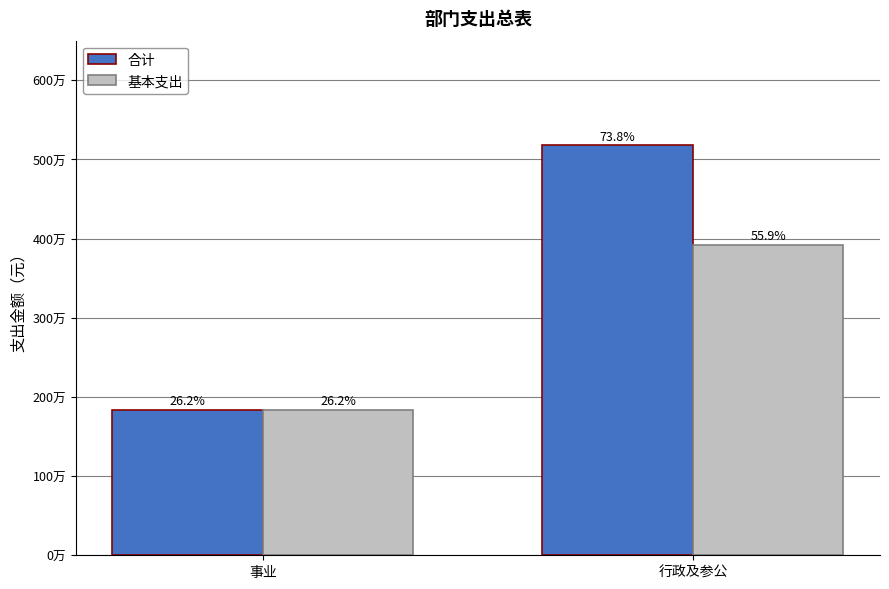

Rank the series at 行政及参公 from highest to lowest value.

合计, 基本支出